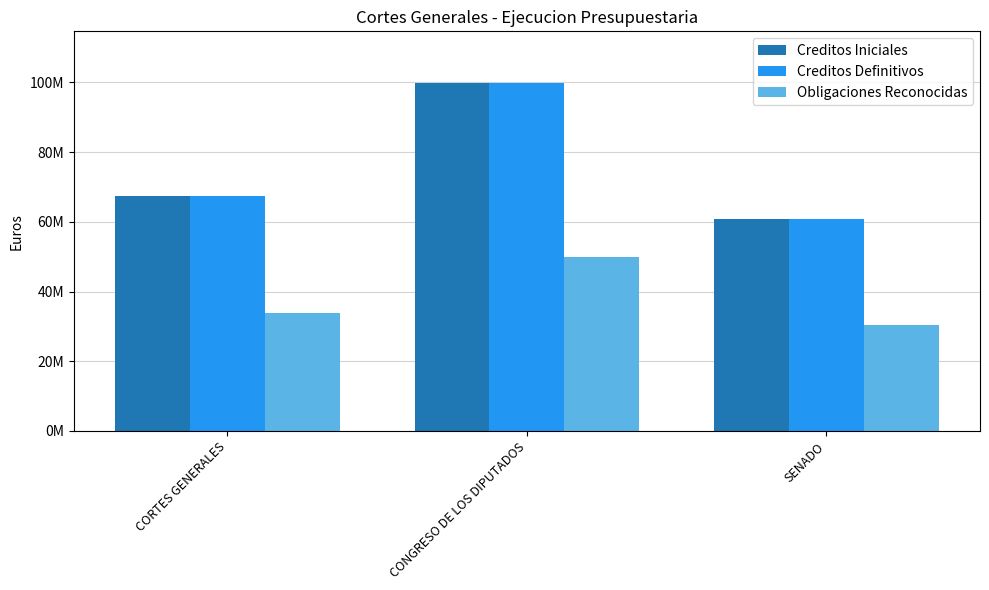

Reading right to left, list all the values displayed in this chart.

Creditos Iniciales: 60846060	99678420	67518890
Creditos Definitivos: 60846060	99678420	67518890
Obligaciones Reconocidas: 30423030	49839210	33759445